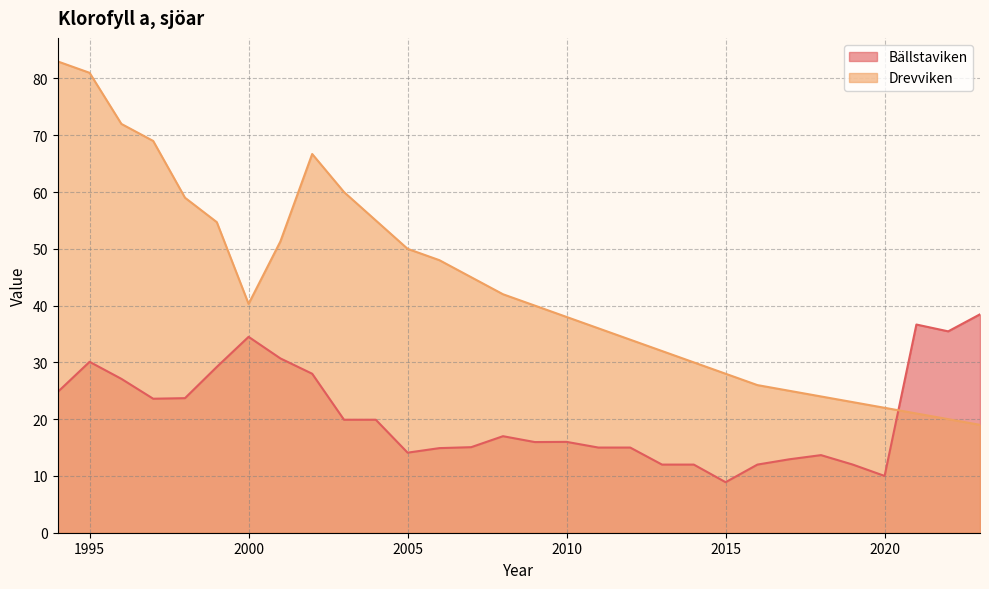

Reading left to right, what are all the values shown in this chart?

Bällstaviken: 1994=24.8	1995=30.1	1996=27.1	1997=23.6	1998=23.7	1999=29.2	2000=34.5	2001=30.7	2002=28.0	2003=19.9	2004=19.9	2005=14.1	2006=14.9	2007=15.1	2008=17.0	2009=16.0	2010=16.0	2011=15.0	2012=15.0	2013=12.0	2014=12.0	2015=8.9	2016=12.0	2017=12.9	2018=13.7	2019=12.0	2020=10.0	2021=36.7	2022=35.5	2023=38.5
Drevviken: 1994=83.0	1995=81.0	1996=72.0	1997=69.0	1998=59.0	1999=54.7	2000=40.3	2001=51.3	2002=66.7	2003=60.0	2004=55.0	2005=50.0	2006=48.0	2007=45.0	2008=42.0	2009=40.0	2010=38.0	2011=36.0	2012=34.0	2013=32.0	2014=30.0	2015=28.0	2016=26.0	2017=25.0	2018=24.0	2019=23.0	2020=22.0	2021=21.0	2022=20.0	2023=19.0